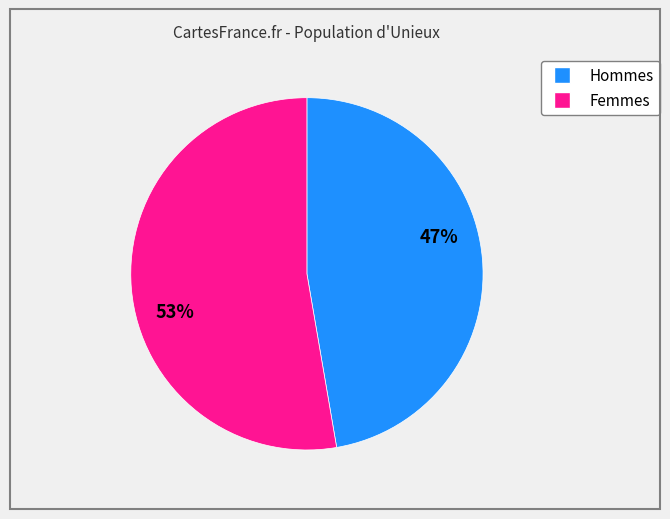

To the nearest percent, what is the combined percentage of Femmes and Hommes?

100%